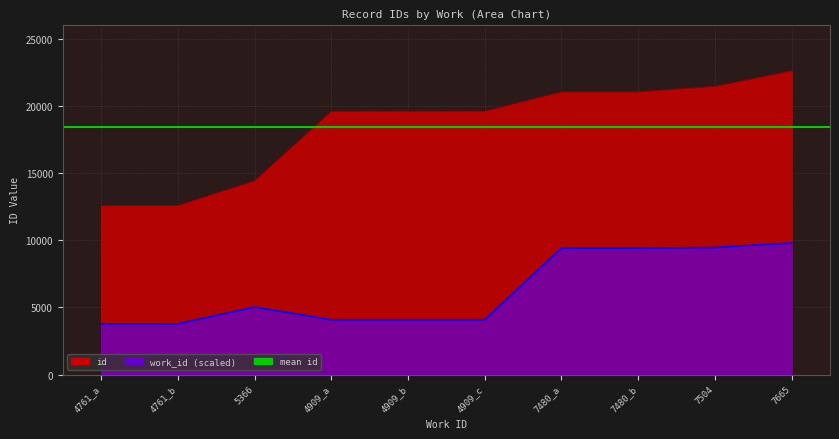

What is the value of the 7th point from the left?

21068